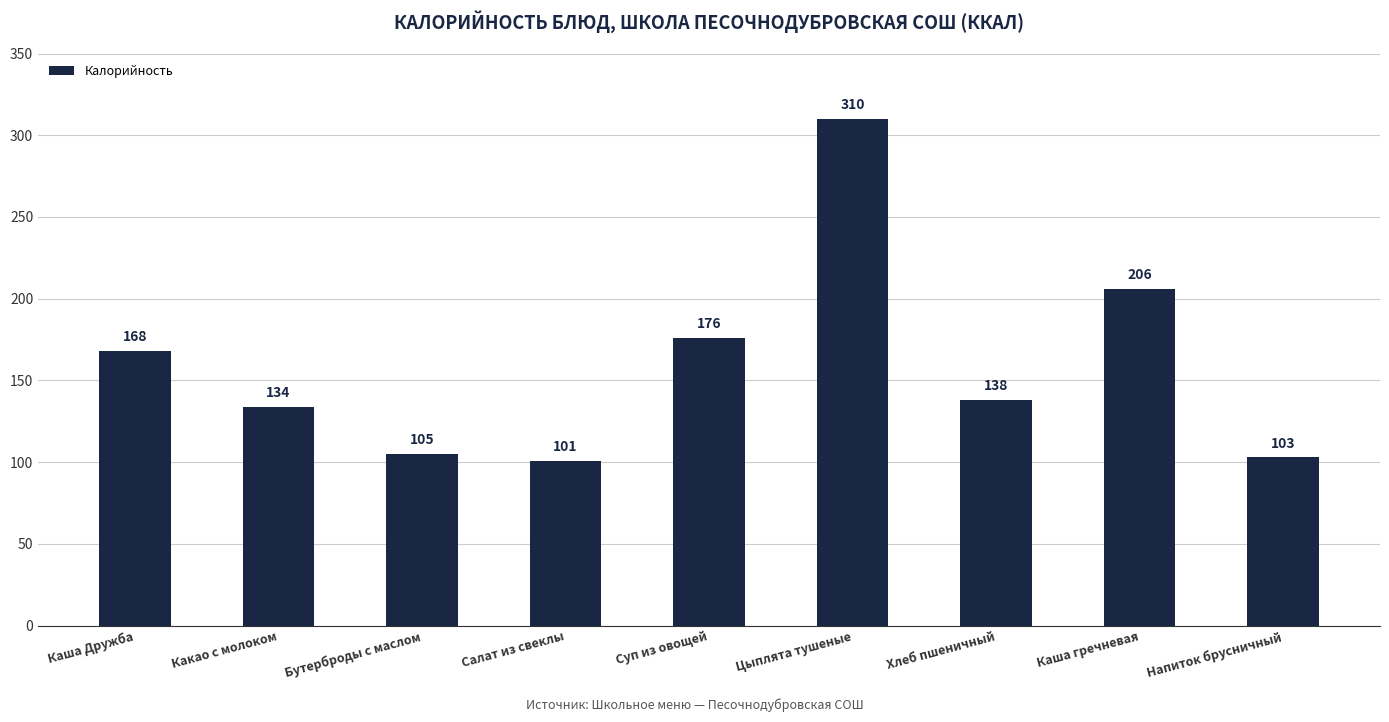

How many categories are shown in the chart?

9